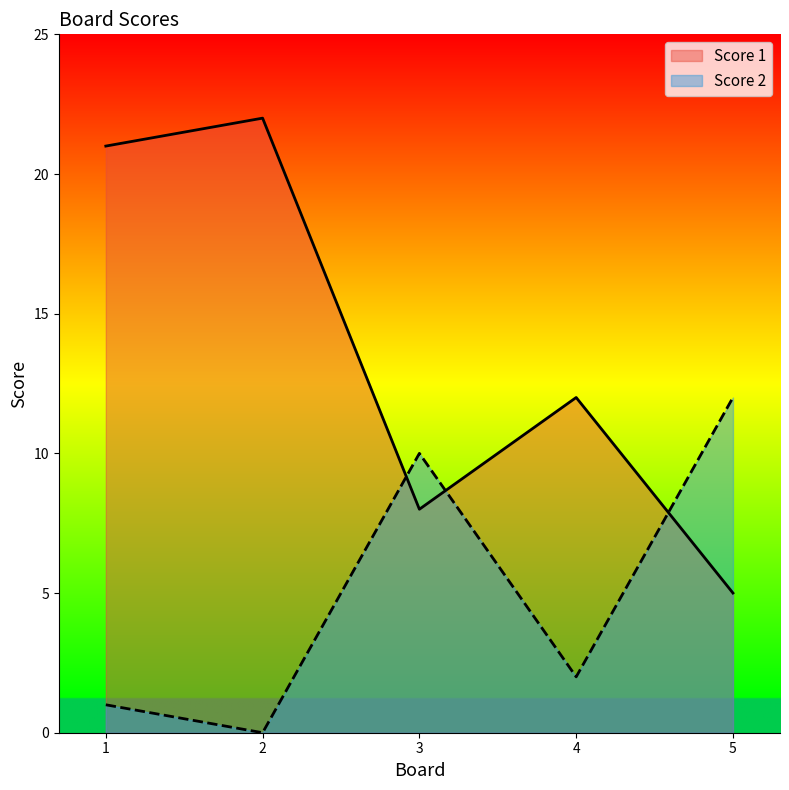

True or false: Score 2 has more than 1 points higher than both neighbors.

False